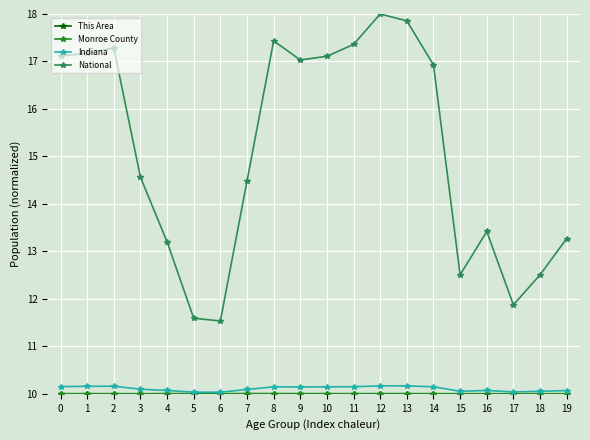

What is the difference between the highest and lowest values at 13?

7.9